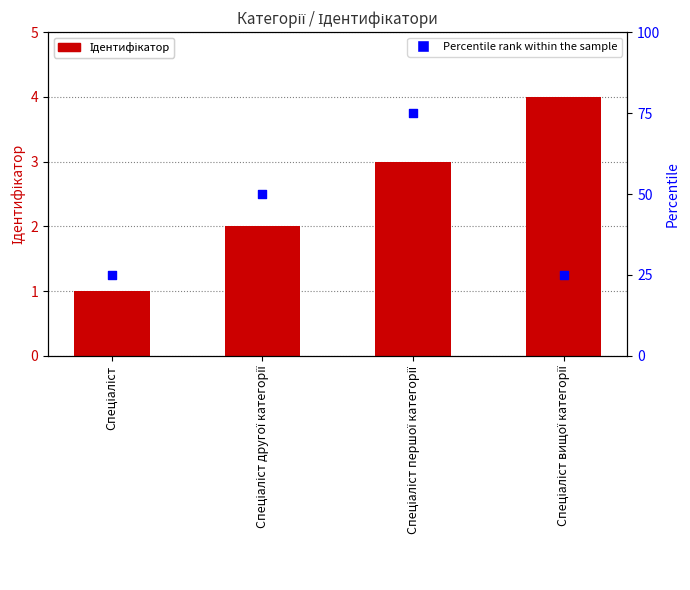

What are all the series names shown in the legend?

Ідентифікатор, Percentile rank within the sample